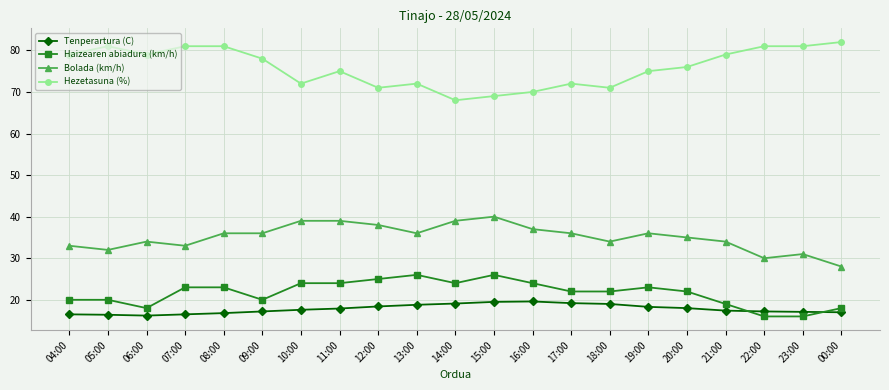

List the series in order of their peak value, lowest first.

Tenperartura (C), Haizearen abiadura (km/h), Bolada (km/h), Hezetasuna (%)